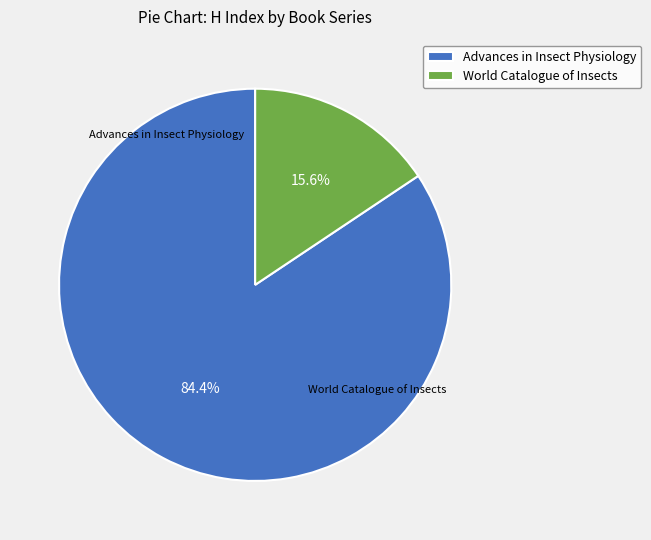

Between World Catalogue of Insects and Advances in Insect Physiology, which is larger?

Advances in Insect Physiology